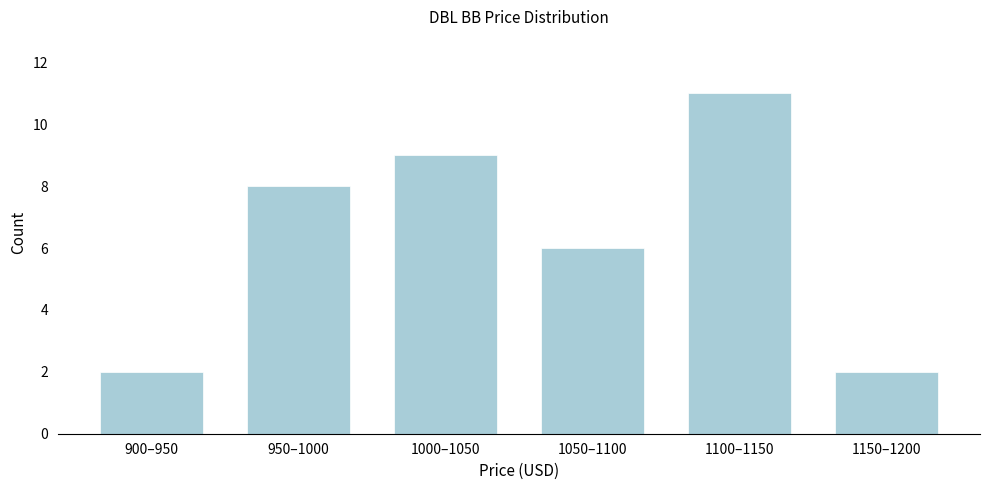

Reading right to left, list all the values displayed in this chart.

1150–1200=2	1100–1150=11	1050–1100=6	1000–1050=9	950–1000=8	900–950=2